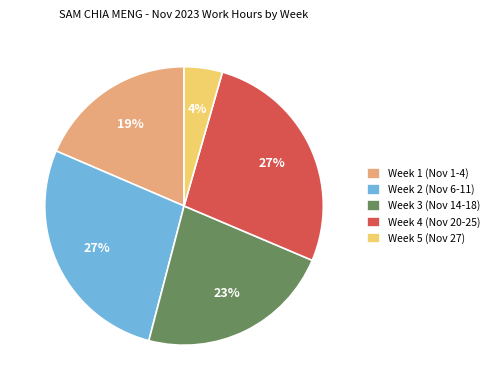

Is it true that Week 2 (Nov 6-11) is 27% of the pie?

True